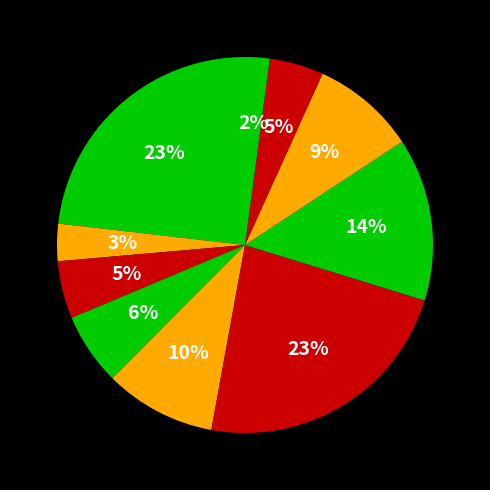

Count the number of slices in the pie.

10